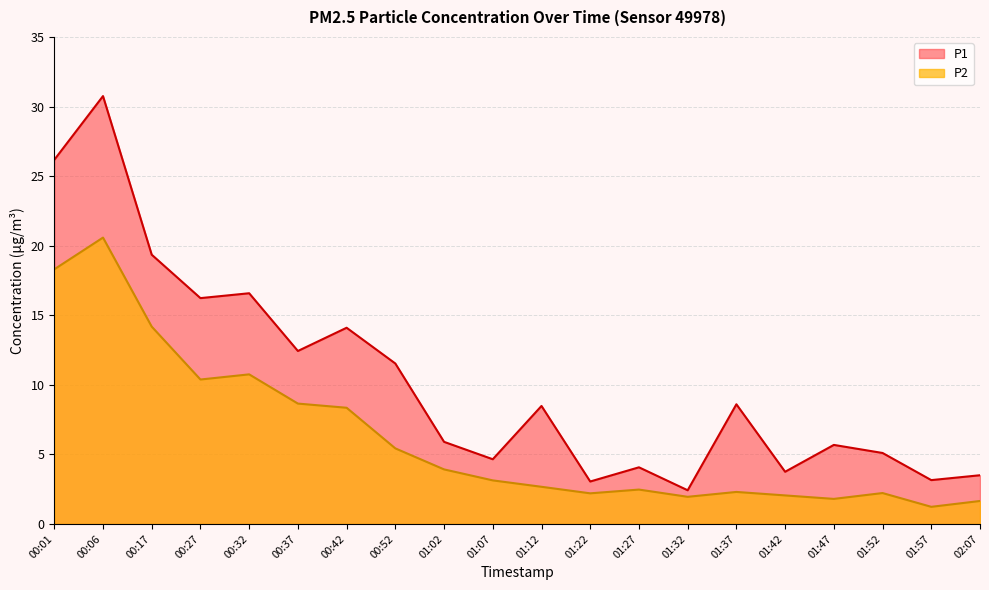

Which series has the largest total across all categories?

P1